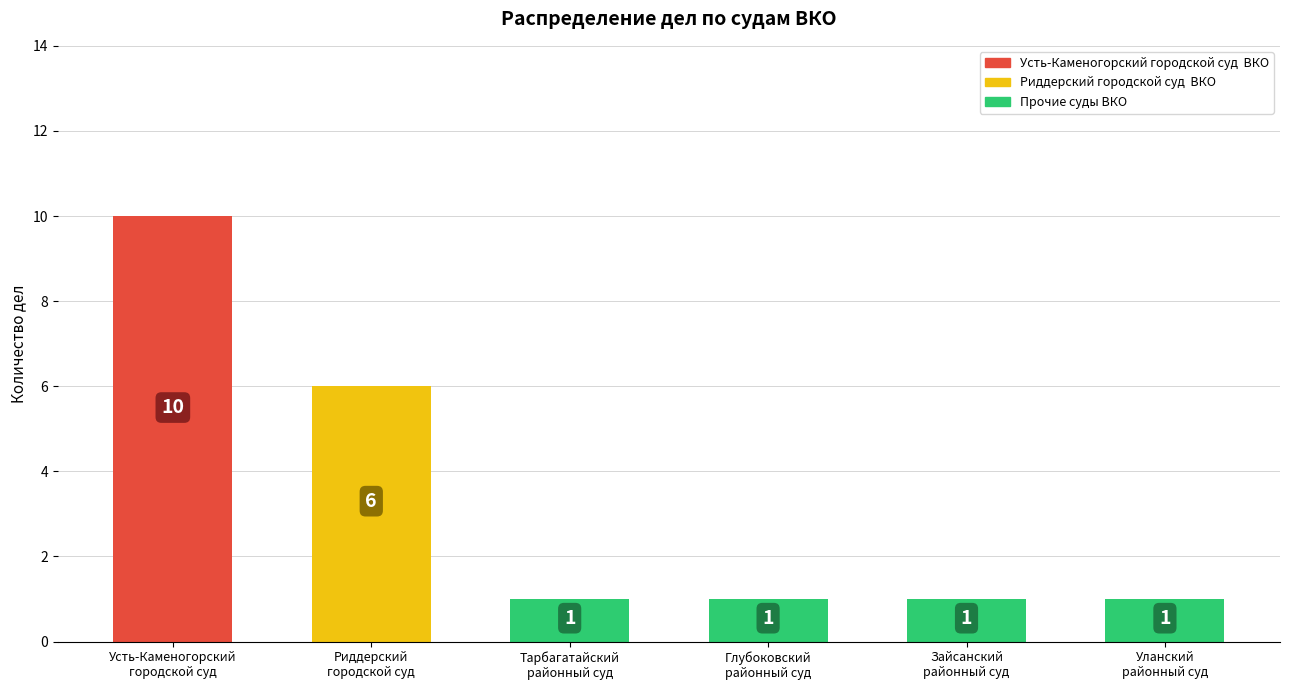

What is the label of the 1st bar from the right?

Уланский
районный суд